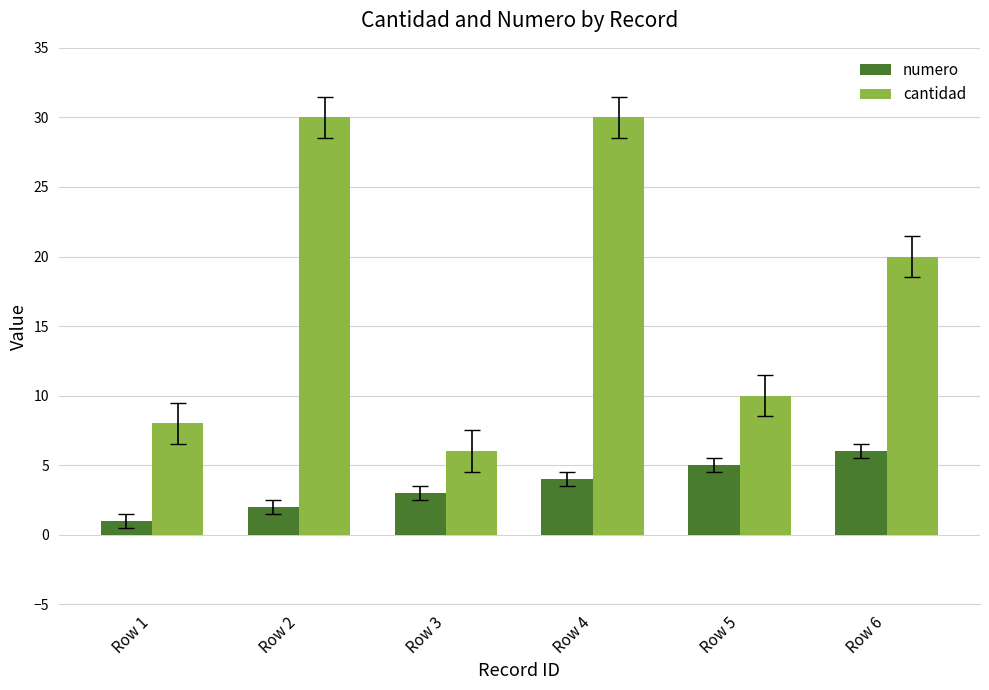

Reading left to right, extract all data points from this chart.

numero: 1	2	3	4	5	6
cantidad: 8	30	6	30	10	20